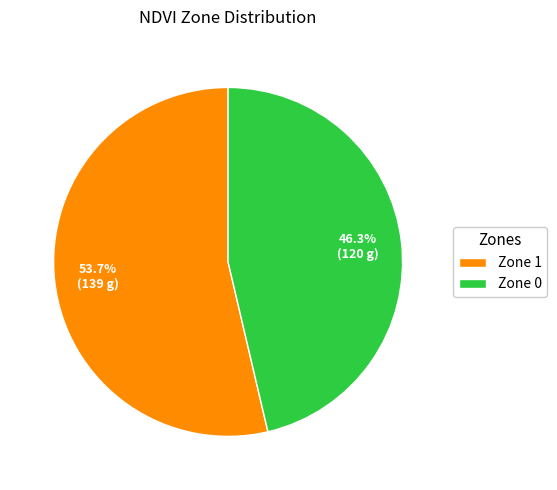

Combined, what portion of the pie is Zone 1 and Zone 0?

100.0%